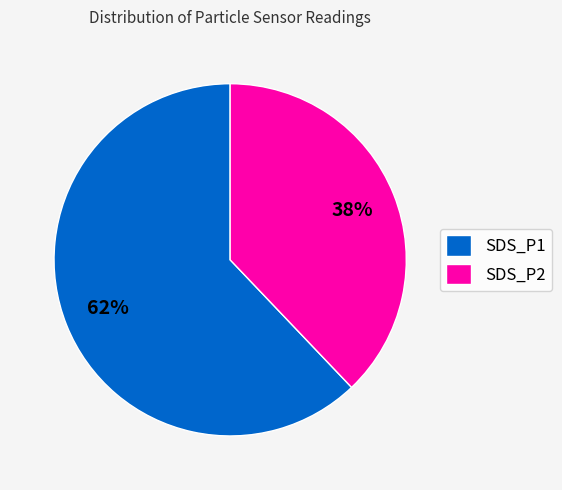

To the nearest percent, what is the difference between the largest and smallest slice percentages?

24%